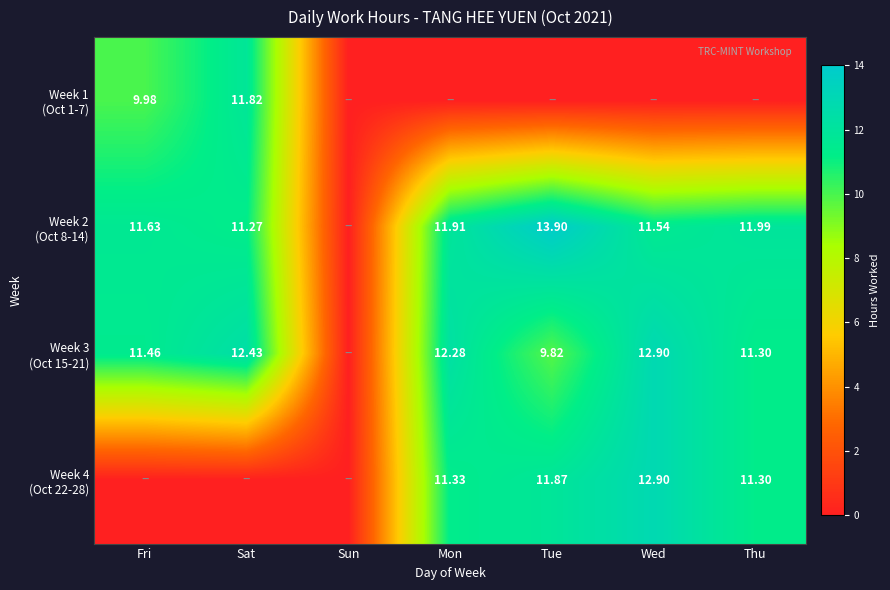

At how many categories does at least one series exceed 6?

6